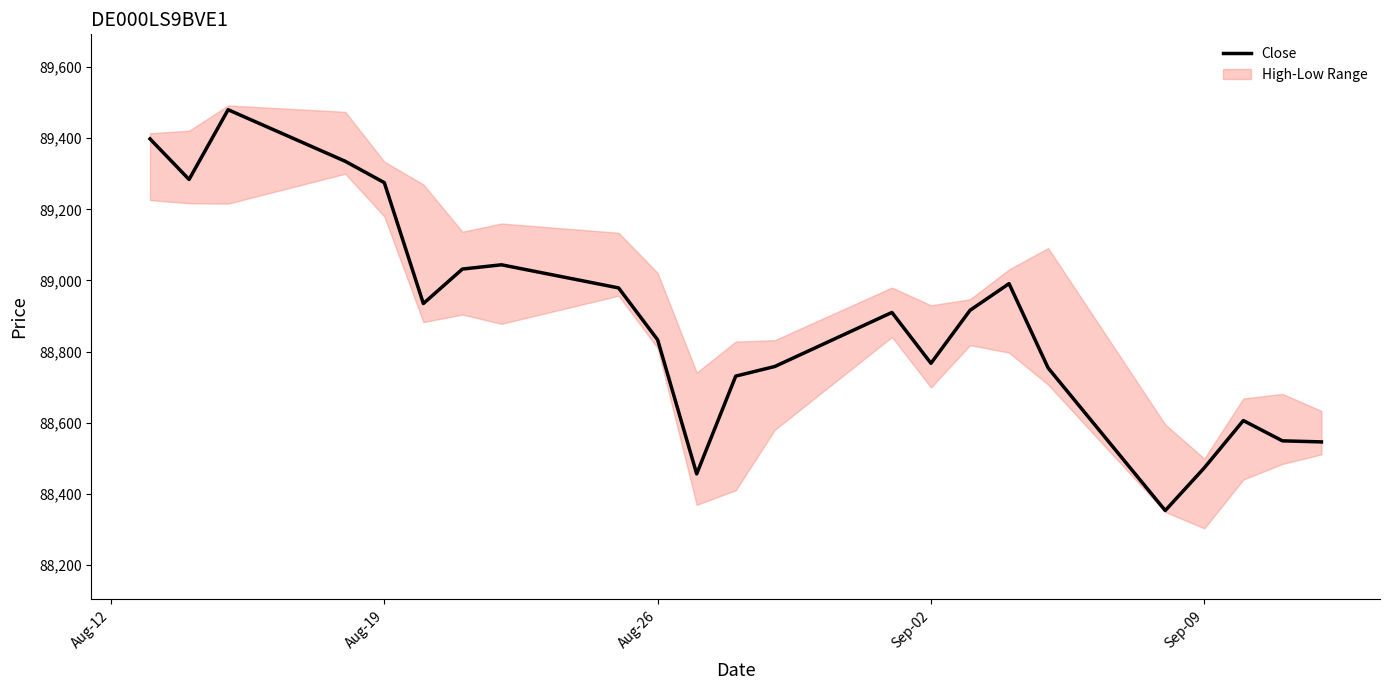

How many points are higher than both their immediate neighbors (excluding endpoints)?

5